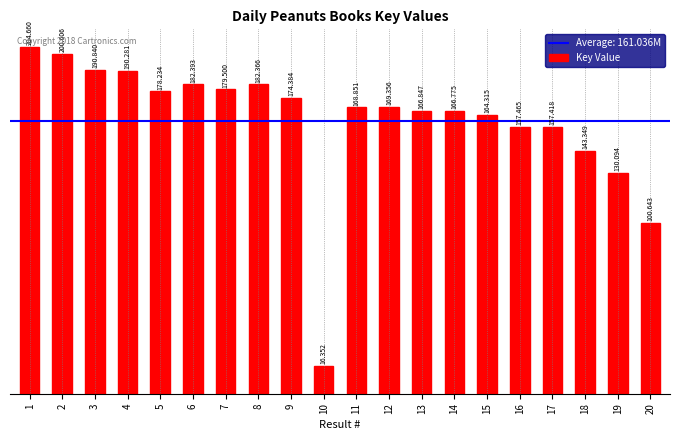

Are the bars horizontal?

No